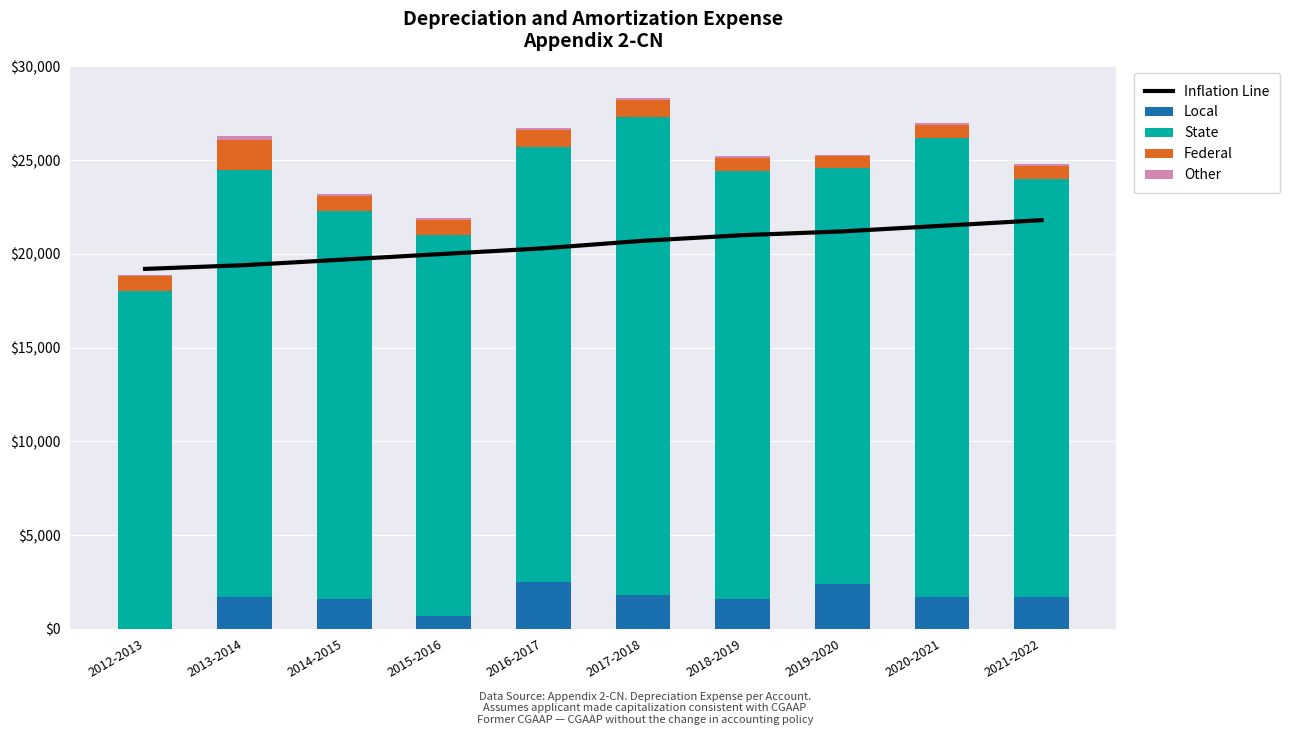

Is it true that Other equals 100 at 2012-2013?

True